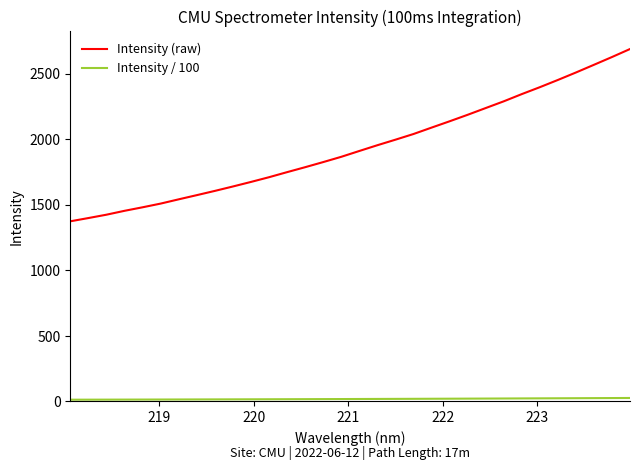

What is the difference between the maximum and minimum values in the Intensity (raw) series?

1314.2